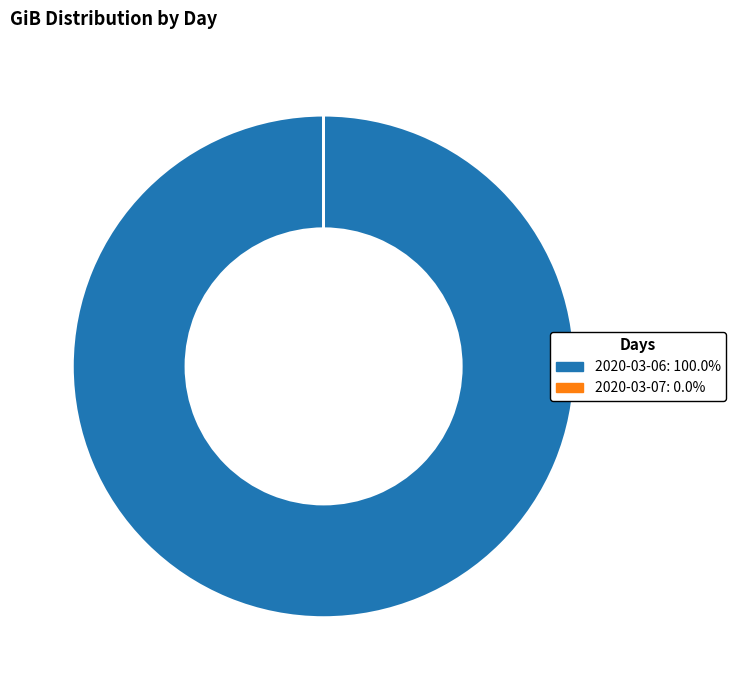

Does any single category account for the majority?

Yes